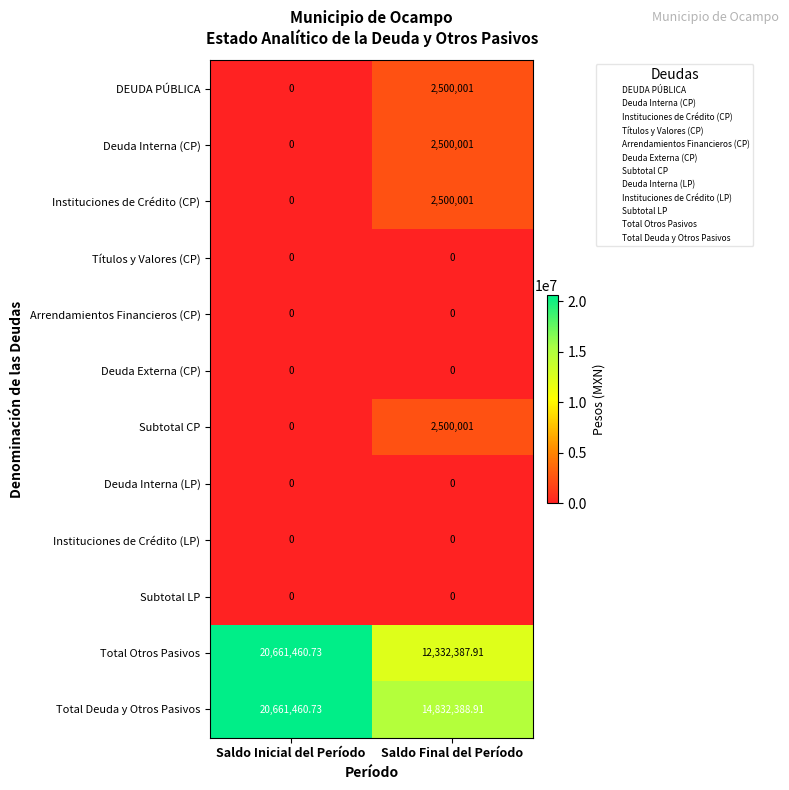

At which category is the sum across all series the highest?

Saldo Inicial del Período